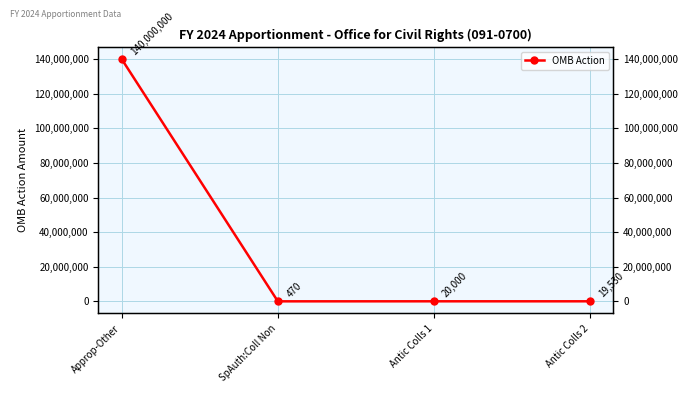

Does the chart have visible grid lines?

Yes